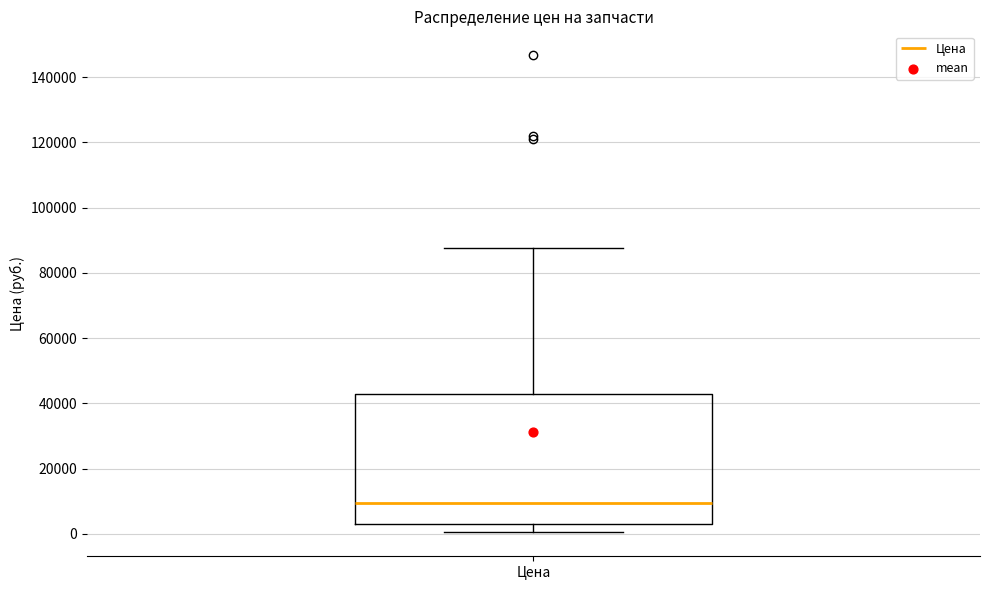

Read this box plot against the y-axis: the position of the median line, the range covered by the box, and the ends of both whiskers. The values are not printed on the chart, so give them approximately, as read against the axis.

median 10000, box 2000 to 44000, whiskers 0 to 88000